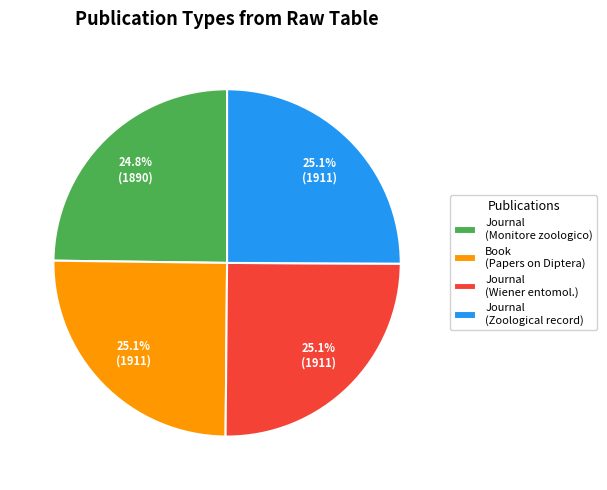

Approximately how many times larger is the value at Journal (Wiener entomol.) compared to Book (Papers on Diptera)?

1.0